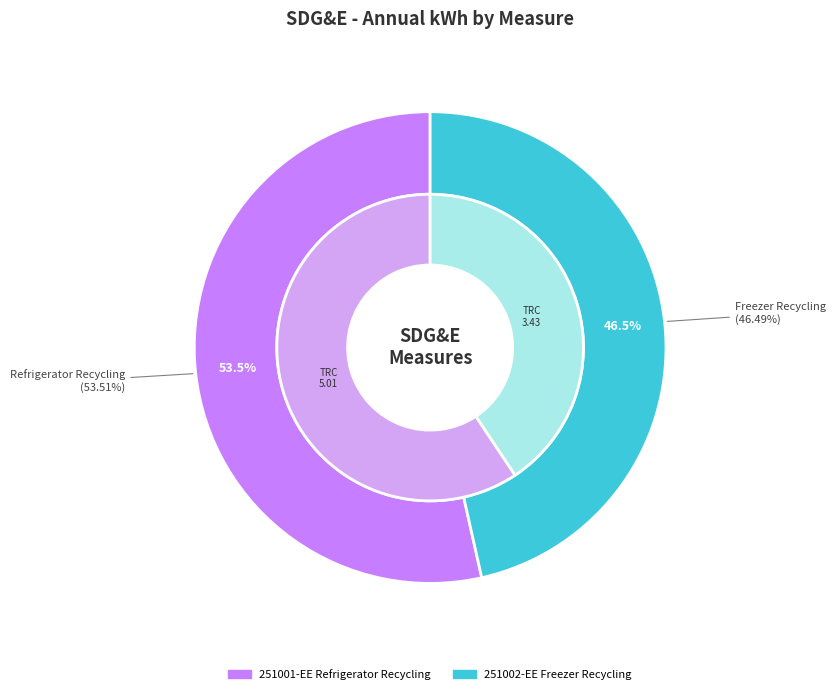

How many slices are in this pie chart?

2